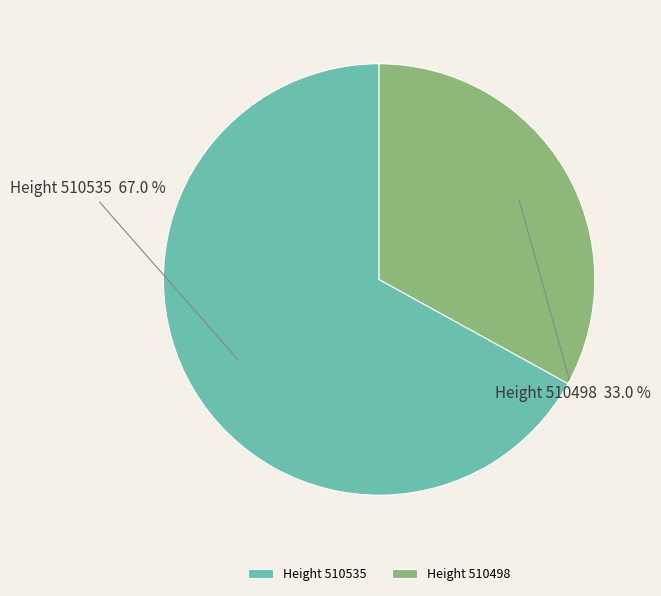

Is there a majority slice in this chart?

Yes